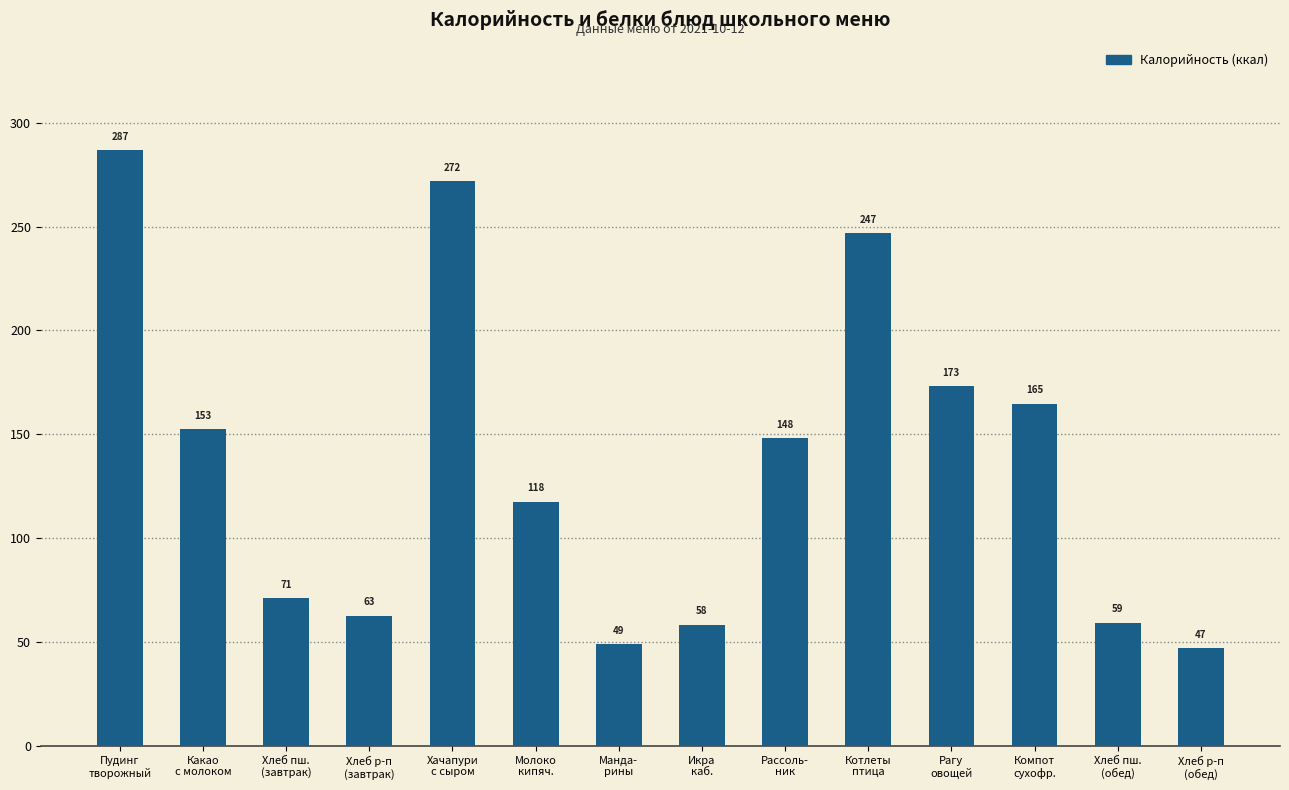

The chart shows a value of 117.6 at Молоко
кипяч.. True or false?

True